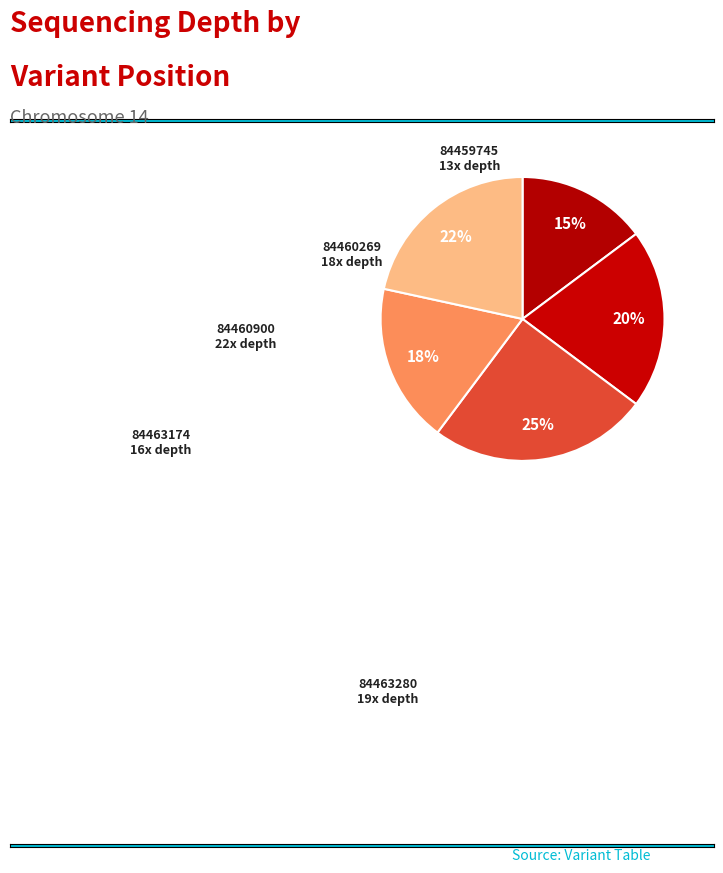

Rank the categories by value from lowest to highest.

84459745, 84463174, 84460269, 84463280, 84460900